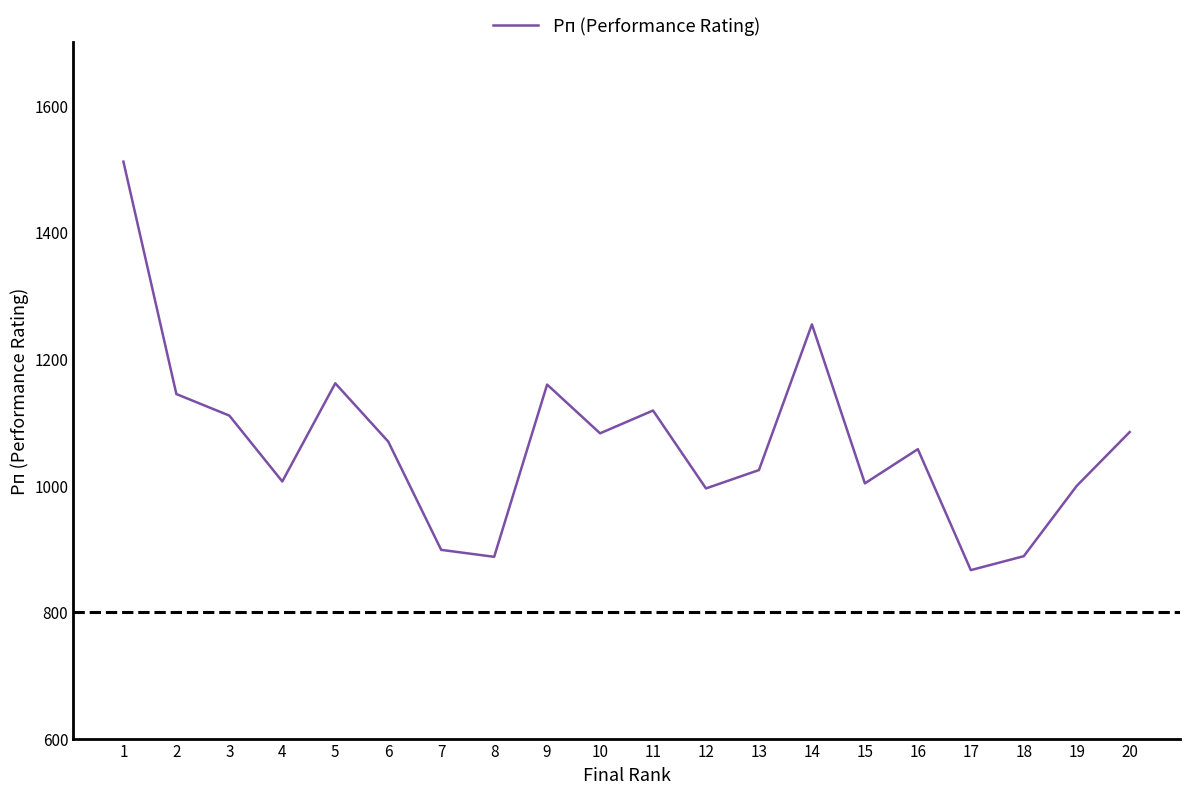

What is the maximum value shown in the chart?

1511